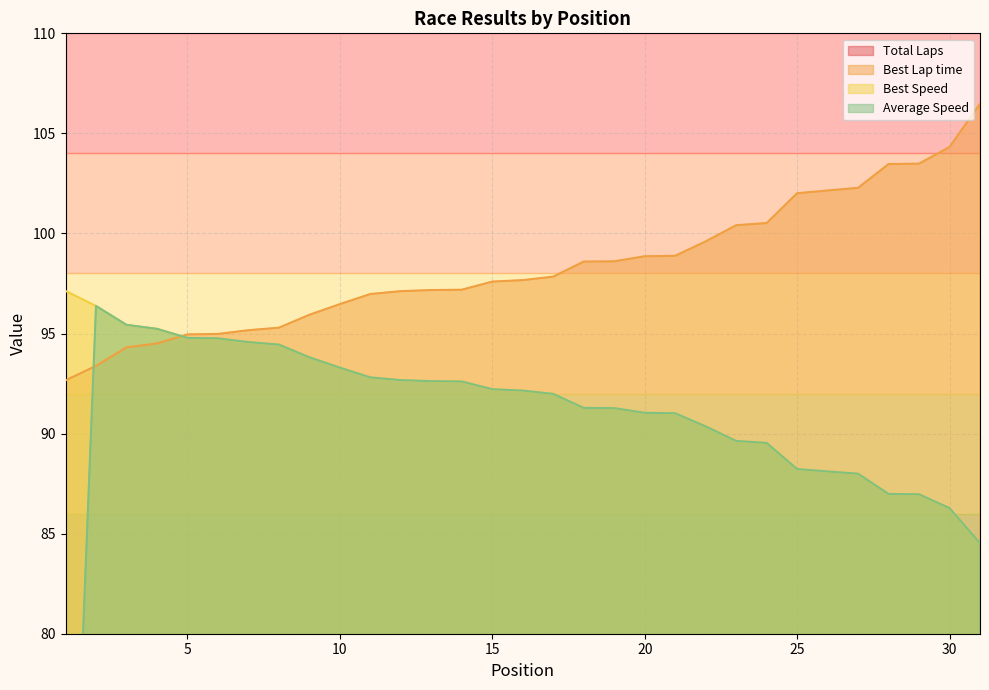

What is the sum of all Average Speed values?

2801.0